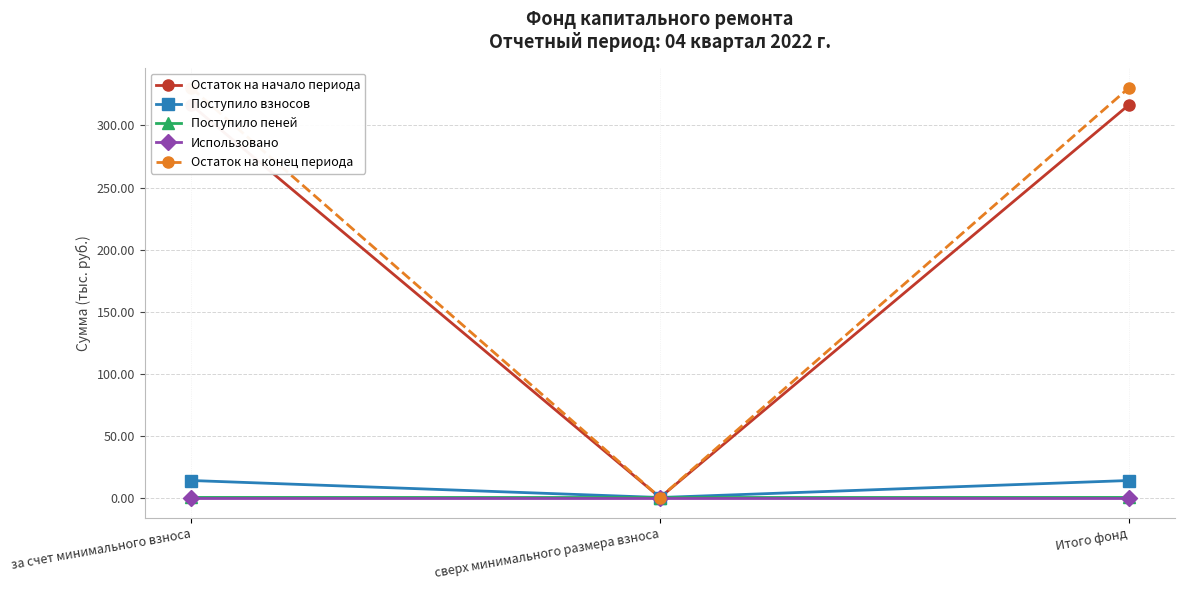

Which category has the lowest value in the Поступило взносов series?

сверх минимального размера взноса